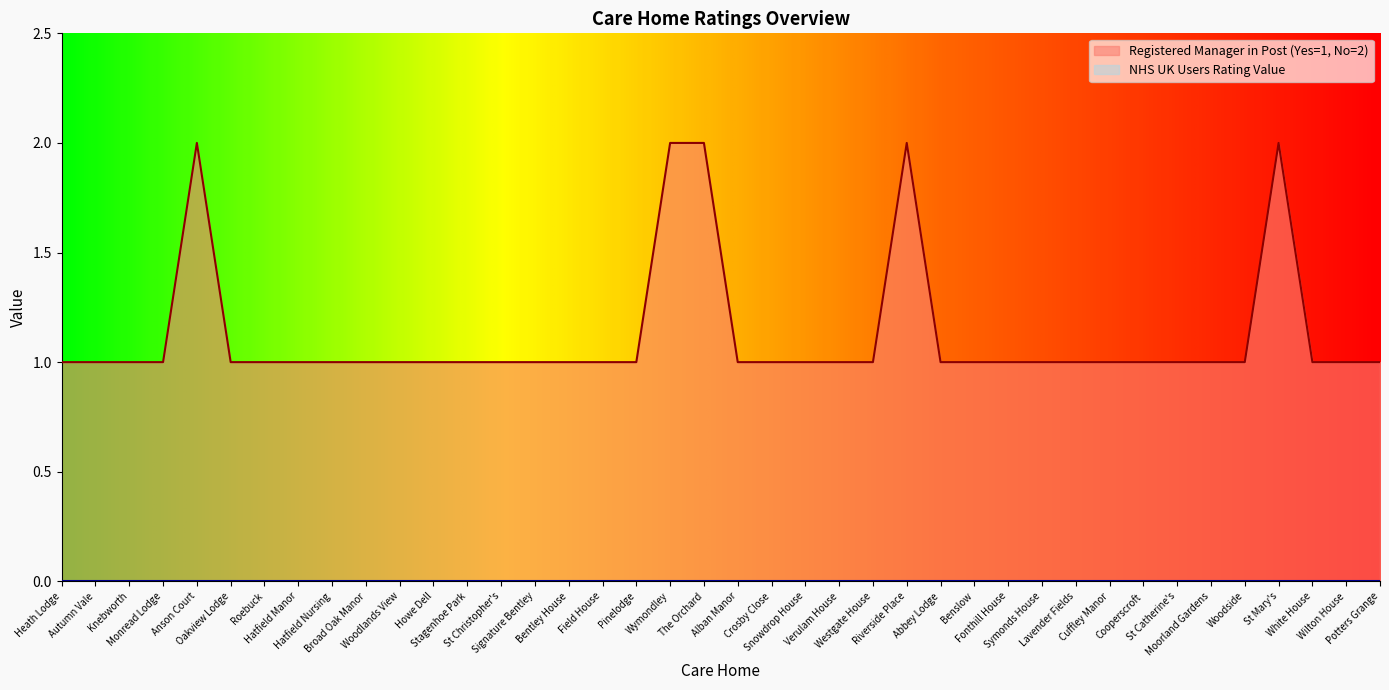

Which has a higher value, Alban Manor or Oakview Lodge?

Alban Manor